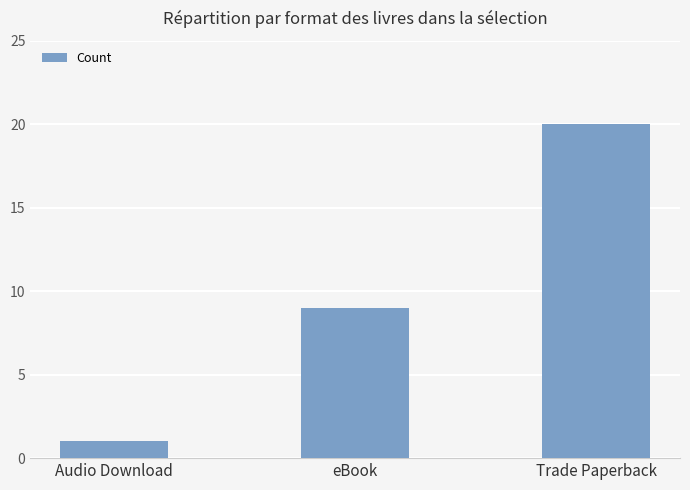

Which label corresponds to the smallest value in the chart?

Audio Download